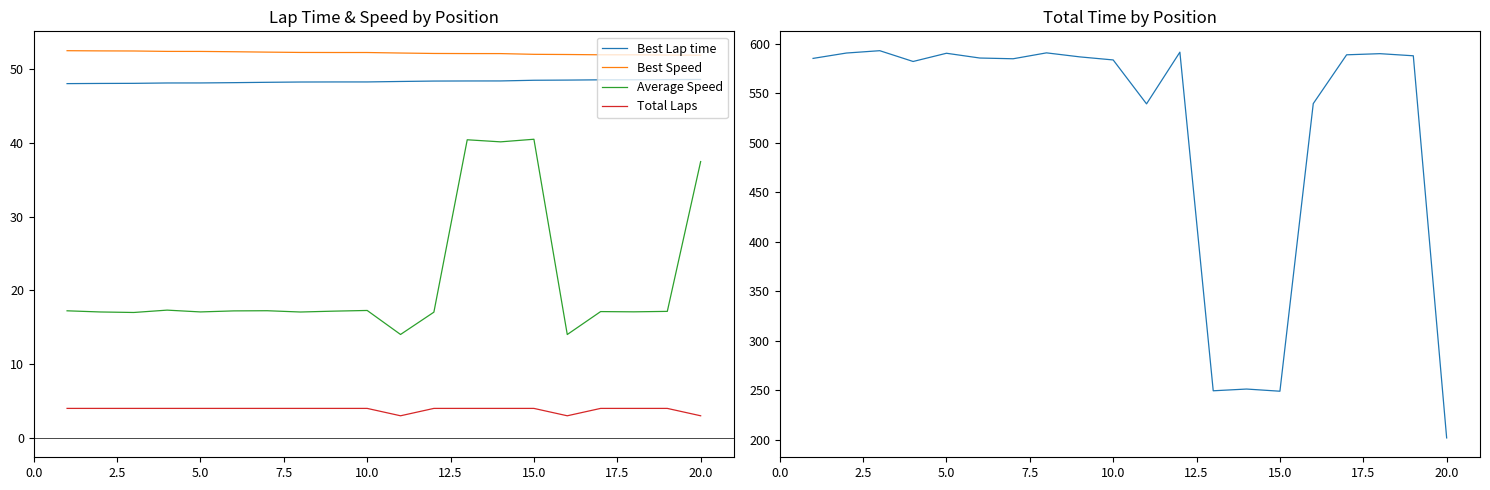

The Best Lap time series shows 17.5 at 5.0. True or false?

False